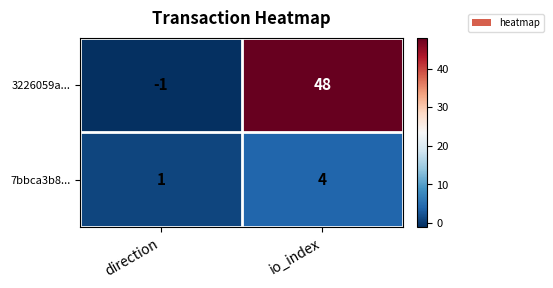

Rank the series at direction from lowest to highest value.

3226059a..., 7bbca3b8...